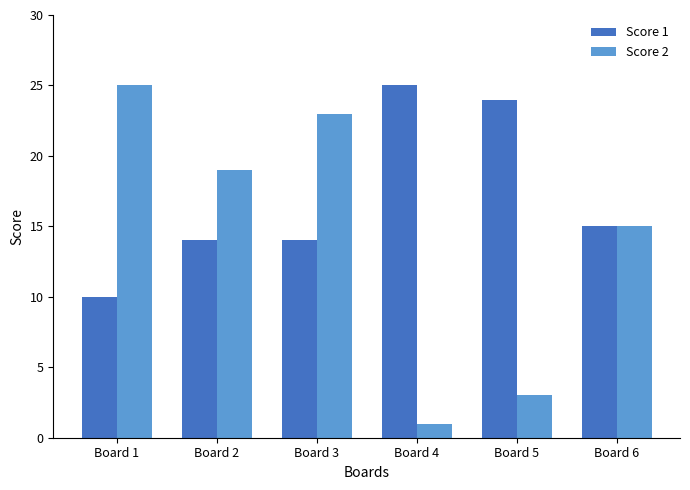

What is the value of the Score 2 bar at the 3rd from the left?

23